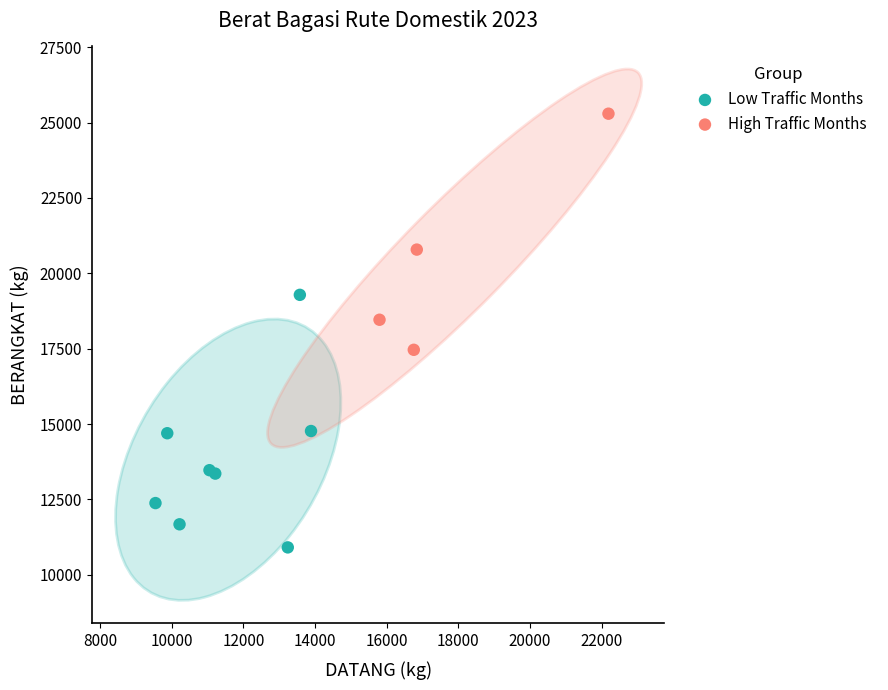

Which series contains the highest Y value?

High Traffic Months